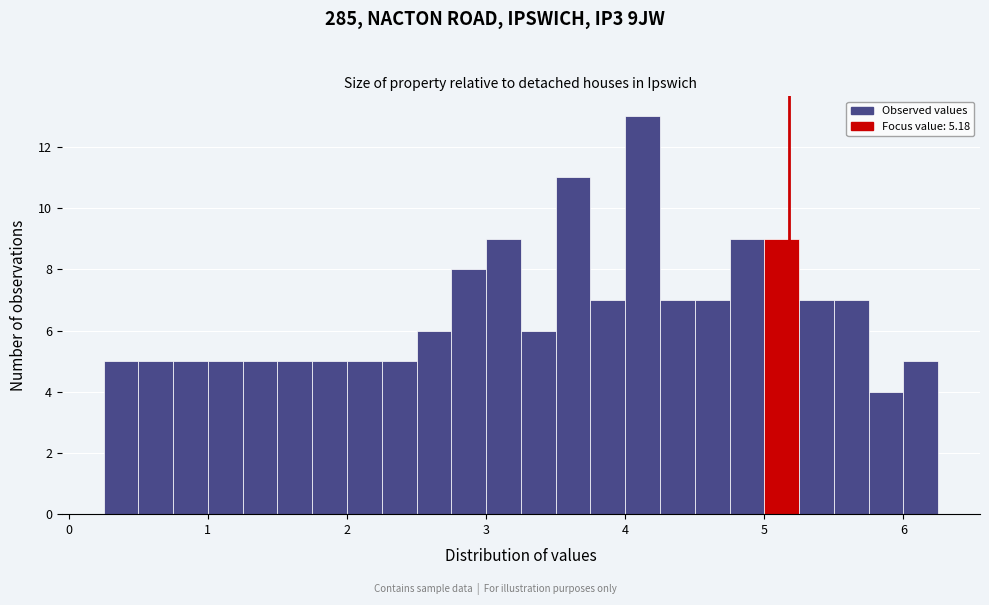

Read against the x-axis, roughly where is the centre of the tallest bar?

4.1